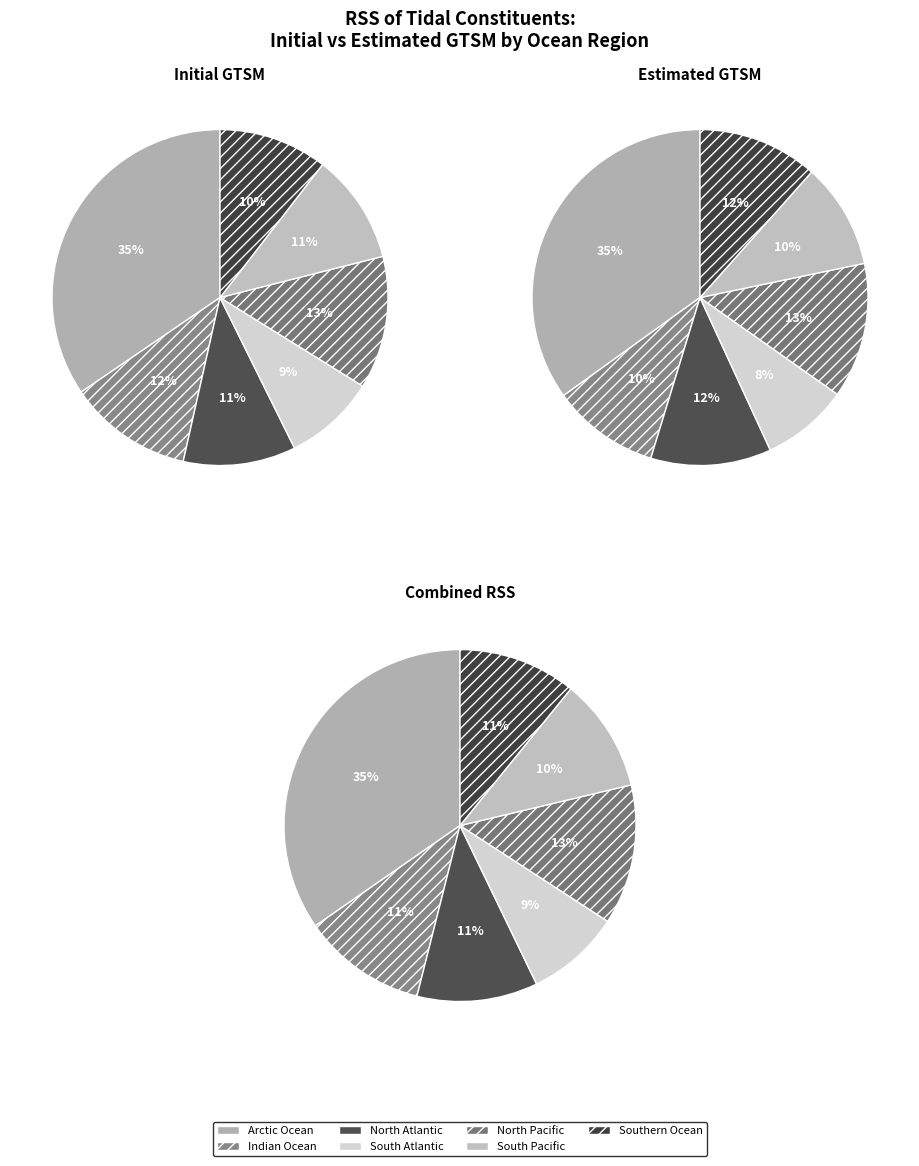

The initial_rss slice represents 35% of the pie. True or false?

True